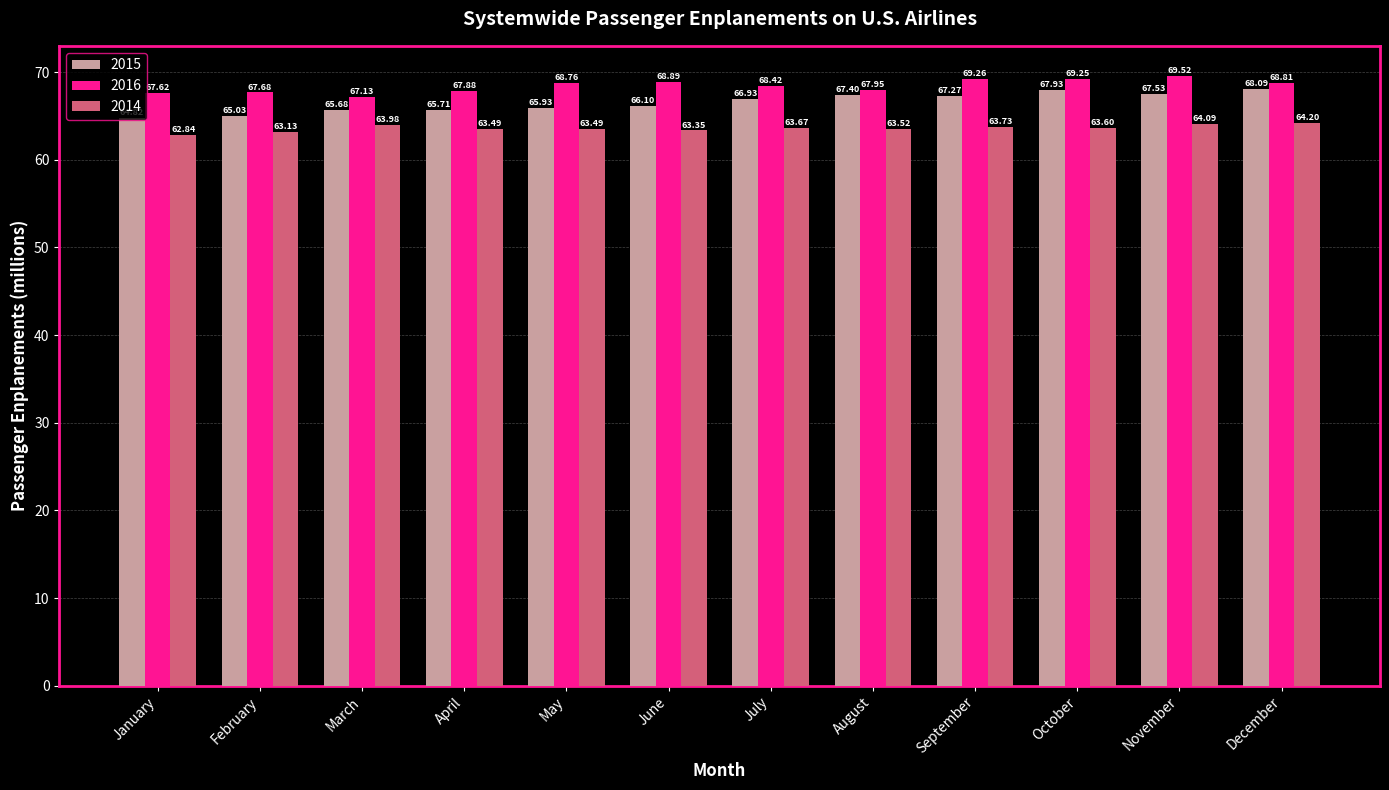

At which category is the sum across all series the highest?

November